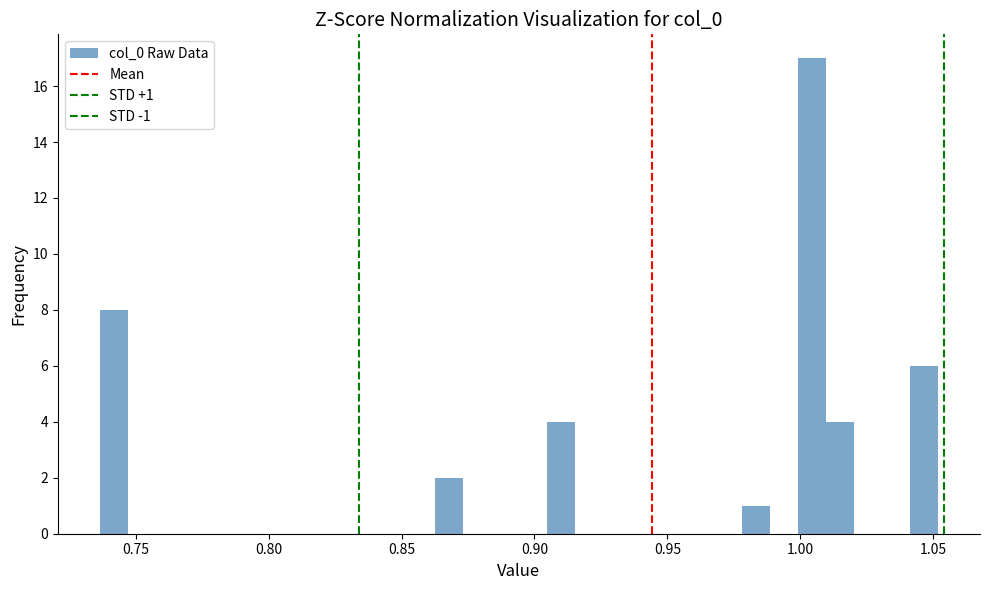

Around what value on the x-axis is the tallest bar? Give the approximate position of its centre, as read against the axis.

1.005